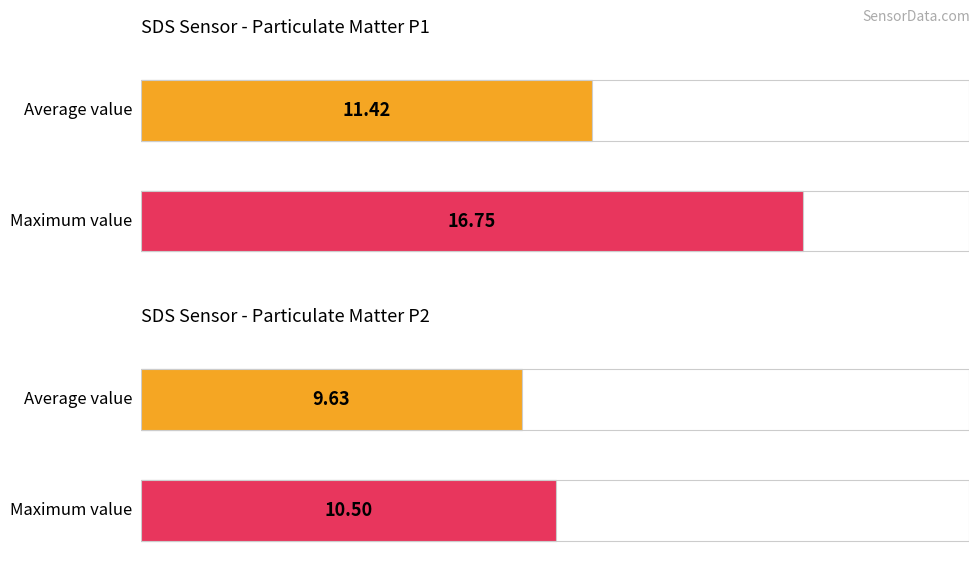

How many bars are there in each group?

2